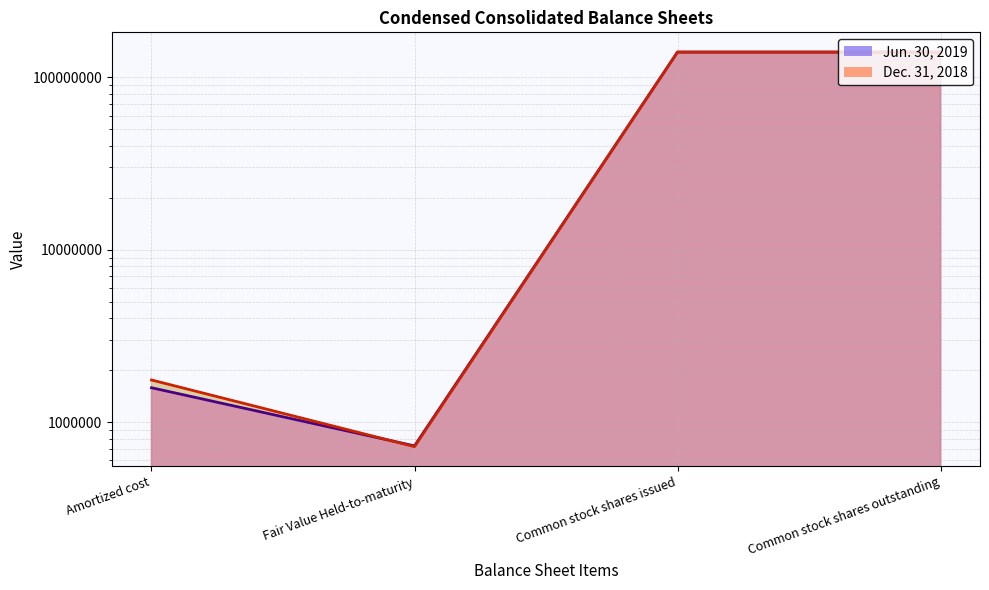

At which label does Jun. 30, 2019 reach its peak?

Common stock shares issued